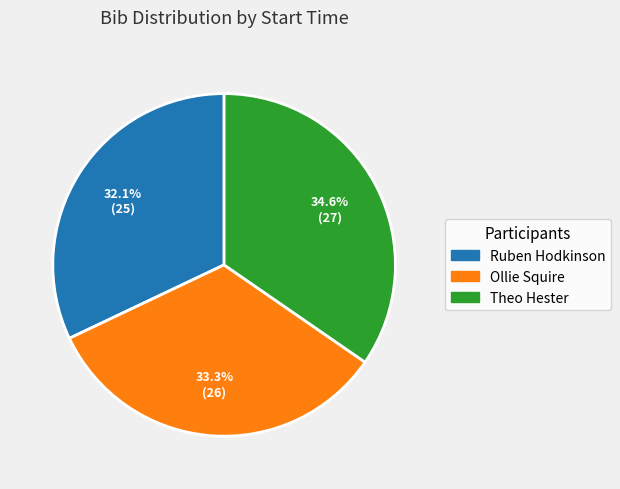

Does any single category account for the majority?

No